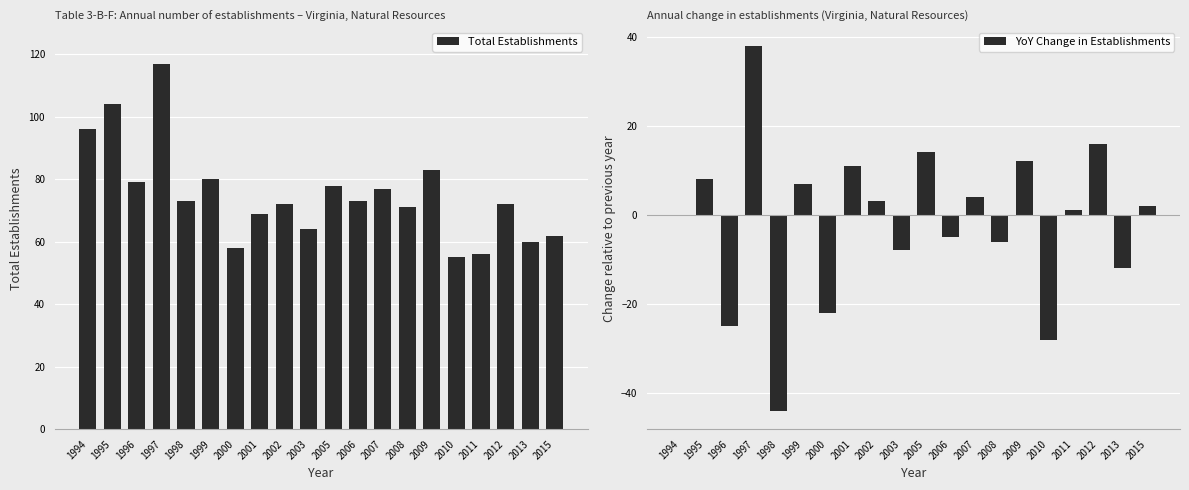

Reading right to left, what are all the values shown in this chart?

Total Establishments: 2015=62	2013=60	2012=72	2011=56	2010=55	2009=83	2008=71	2007=77	2006=73	2005=78	2003=64	2002=72	2001=69	2000=58	1999=80	1998=73	1997=117	1996=79	1995=104	1994=96
YoY Change in Establishments: 2015=2	2013=-12	2012=16	2011=1	2010=-28	2009=12	2008=-6	2007=4	2006=-5	2005=14	2003=-8	2002=3	2001=11	2000=-22	1999=7	1998=-44	1997=38	1996=-25	1995=8	1994=0